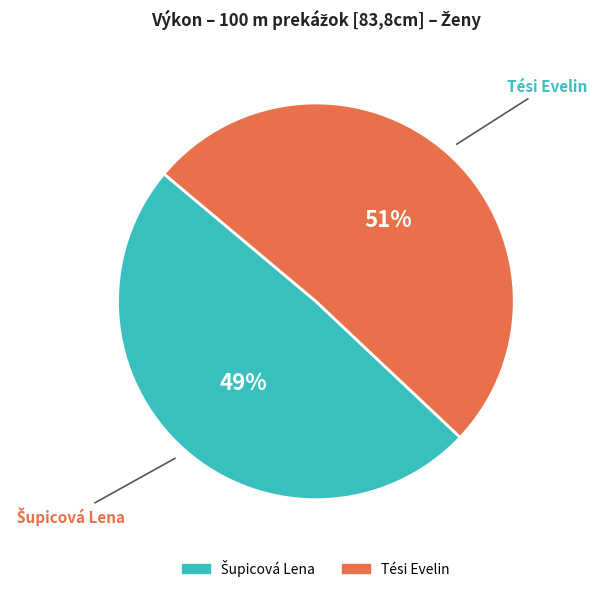

To the nearest percent, what portion does Tési Evelin represent?

51%